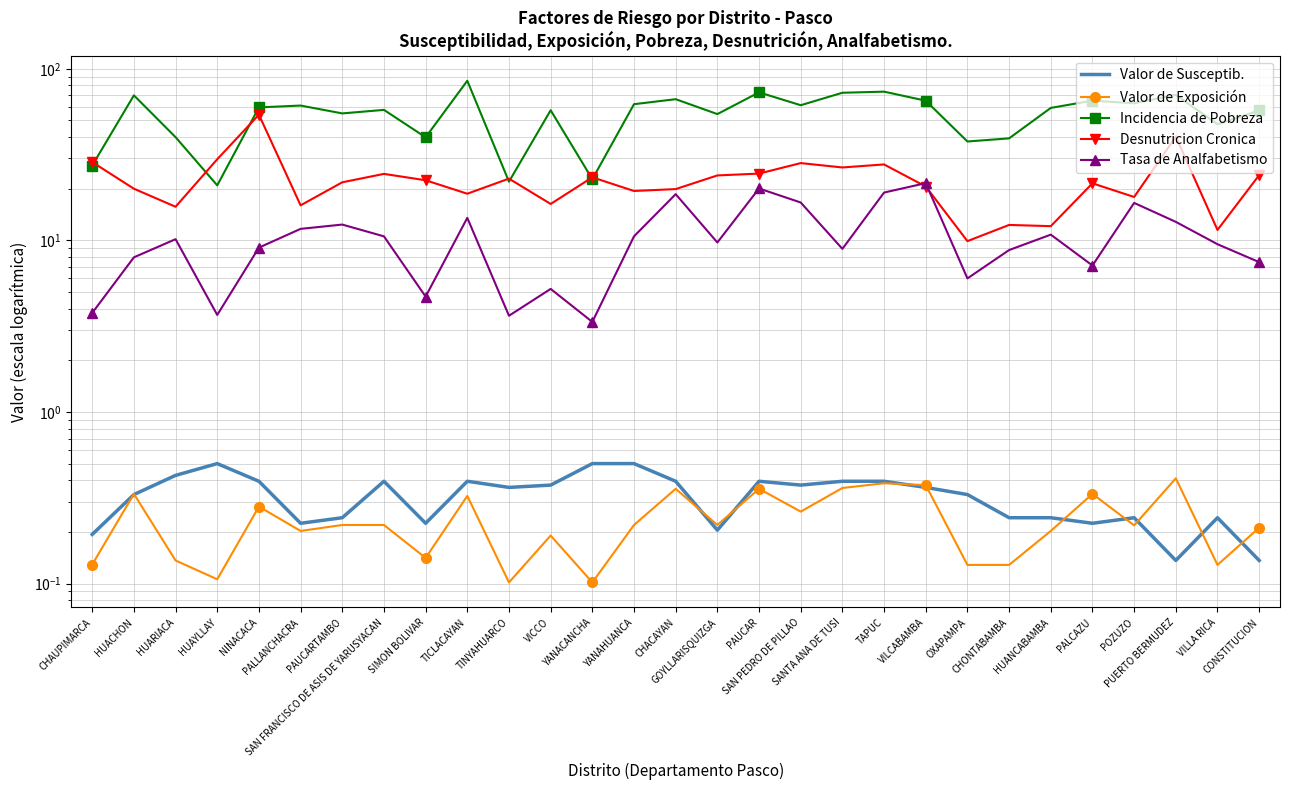

At PUERTO BERMUDEZ, list the series in order from largest to smallest.

Incidencia de Pobreza, Desnutricion Cronica, Tasa de Analfabetismo, Valor de Exposición, Valor de Susceptib.